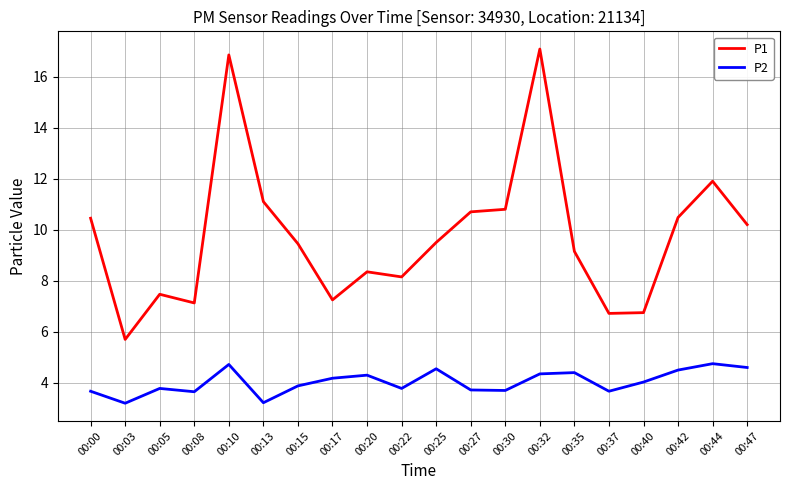

Rank the series at 00:25 from highest to lowest value.

P1, P2